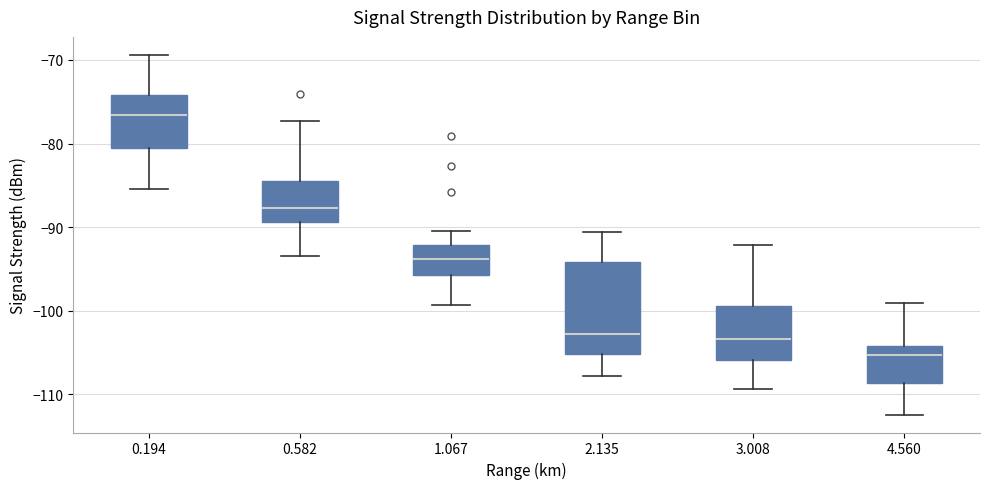

Reading left to right, transcribe this box plot: for each box, give where its median line is, the range the box spans, and where its two whiskers end, as read against the y-axis. The values are not printed on the chart, so give them approximately, as read against the axis.

0.194: median -77, box -81 to -74, whiskers -85 to -69
0.582: median -88, box -89 to -84, whiskers -93 to -77
1.067: median -94, box -96 to -92, whiskers -99 to -90
2.135: median -103, box -105 to -94, whiskers -108 to -91
3.008: median -103, box -106 to -99, whiskers -109 to -92
4.560: median -105, box -109 to -104, whiskers -112 to -99